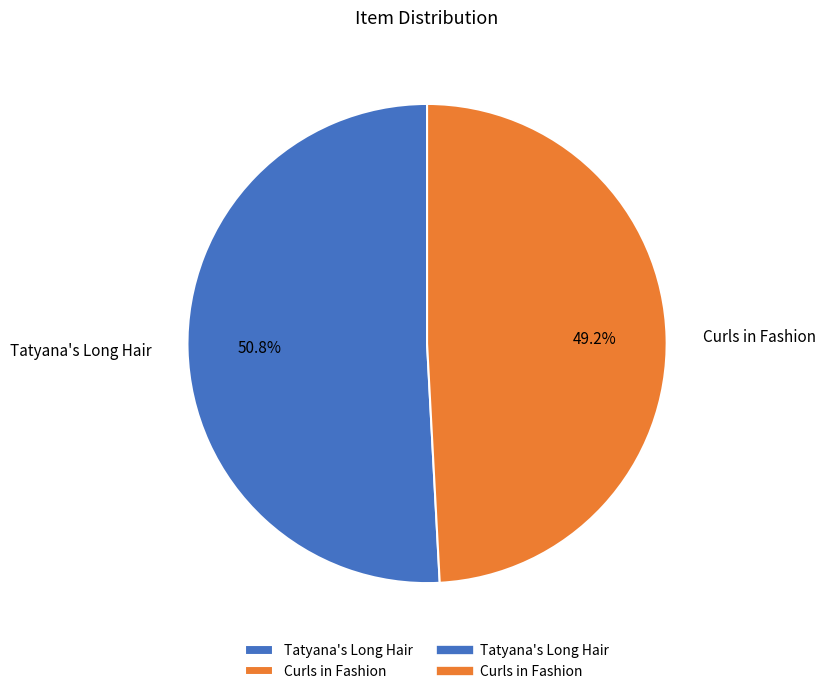

Is it true that Tatyana's Long Hair is 38% of the pie?

False